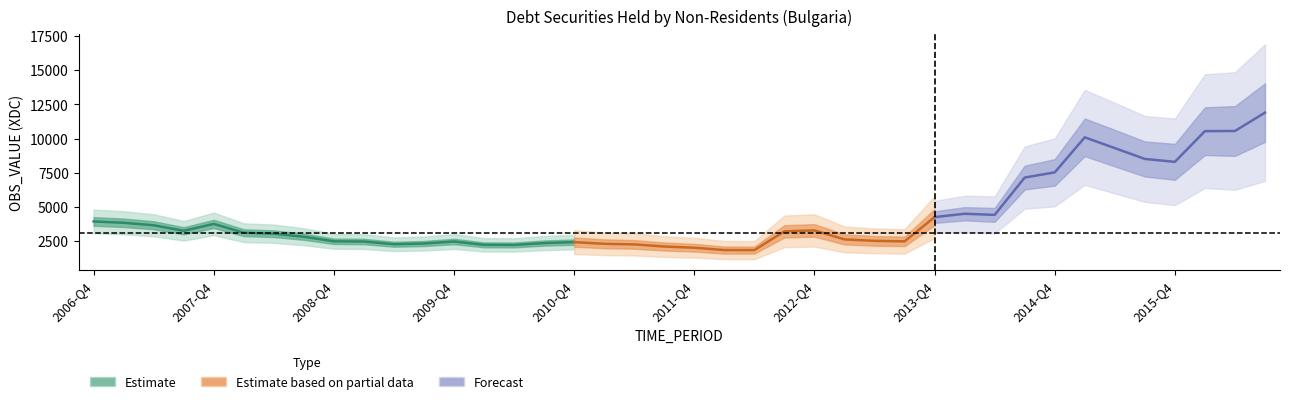

What is the label of the 8th point from the right?

2014-Q4